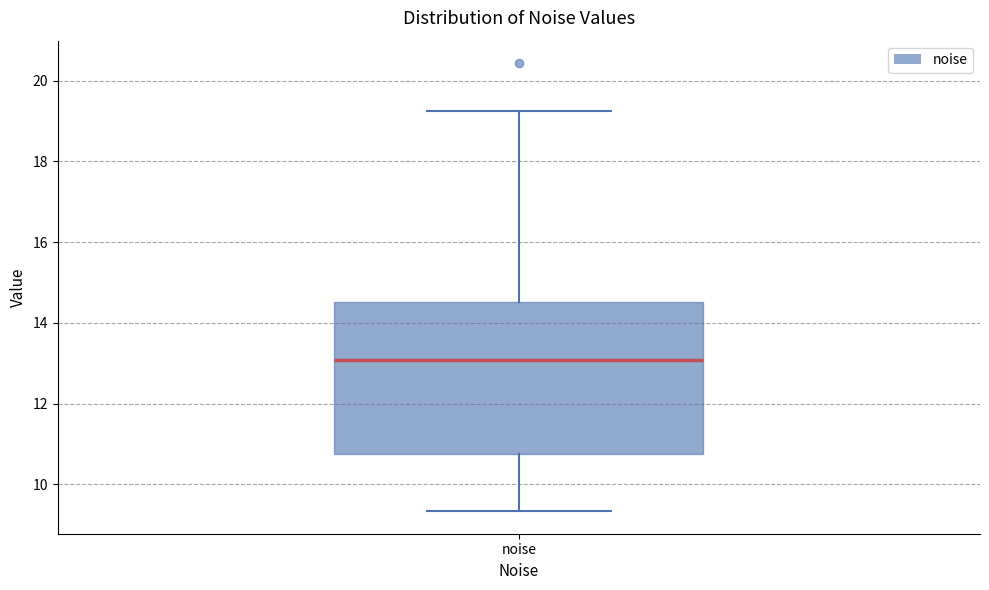

Transcribe this box plot: give where the median line is, the range the box spans, and where the two whiskers end, as read against the y-axis. The values are not printed on the chart, so give them approximately, as read against the axis.

median 13.0, box 10.8 to 14.6, whiskers 9.4 to 19.2